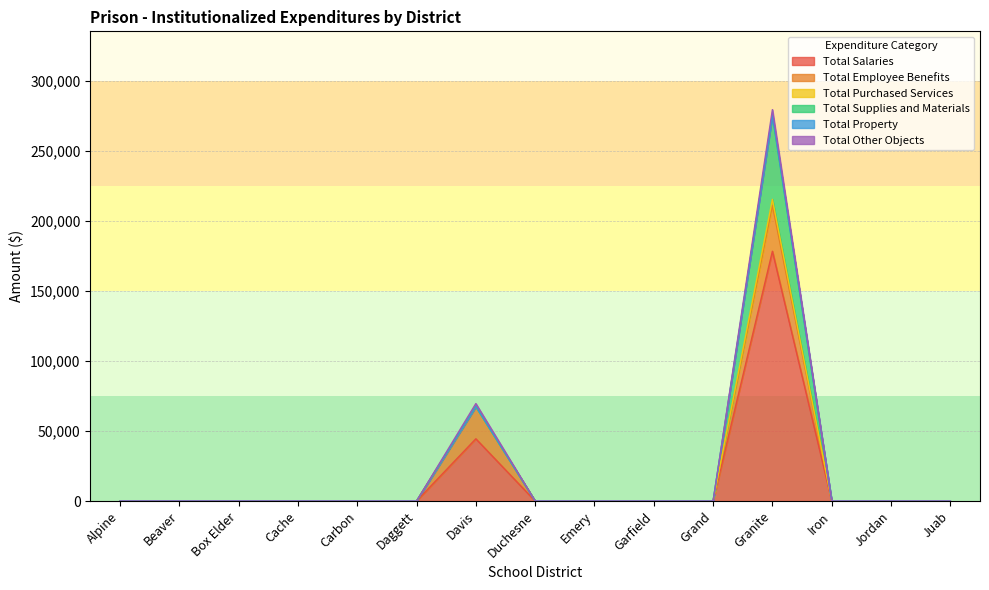

Does the chart have visible grid lines?

Yes